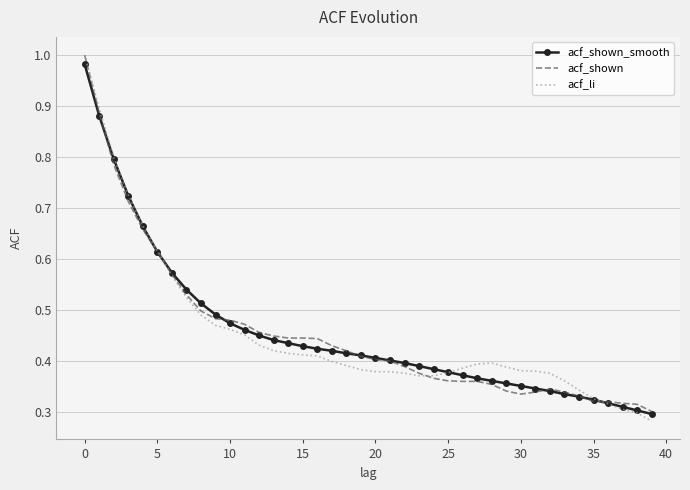

Which series has the largest range (max minus min)?

acf_li